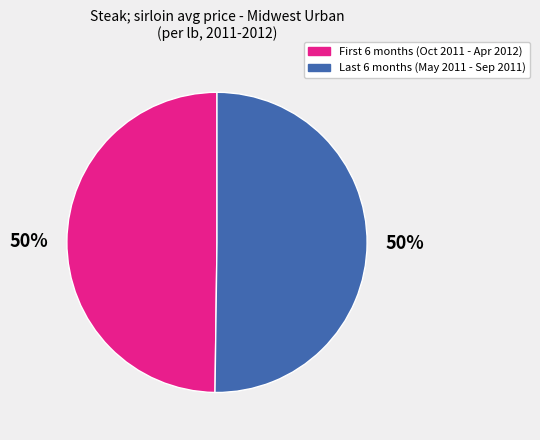

To the nearest percent, what is the average slice percentage?

50%